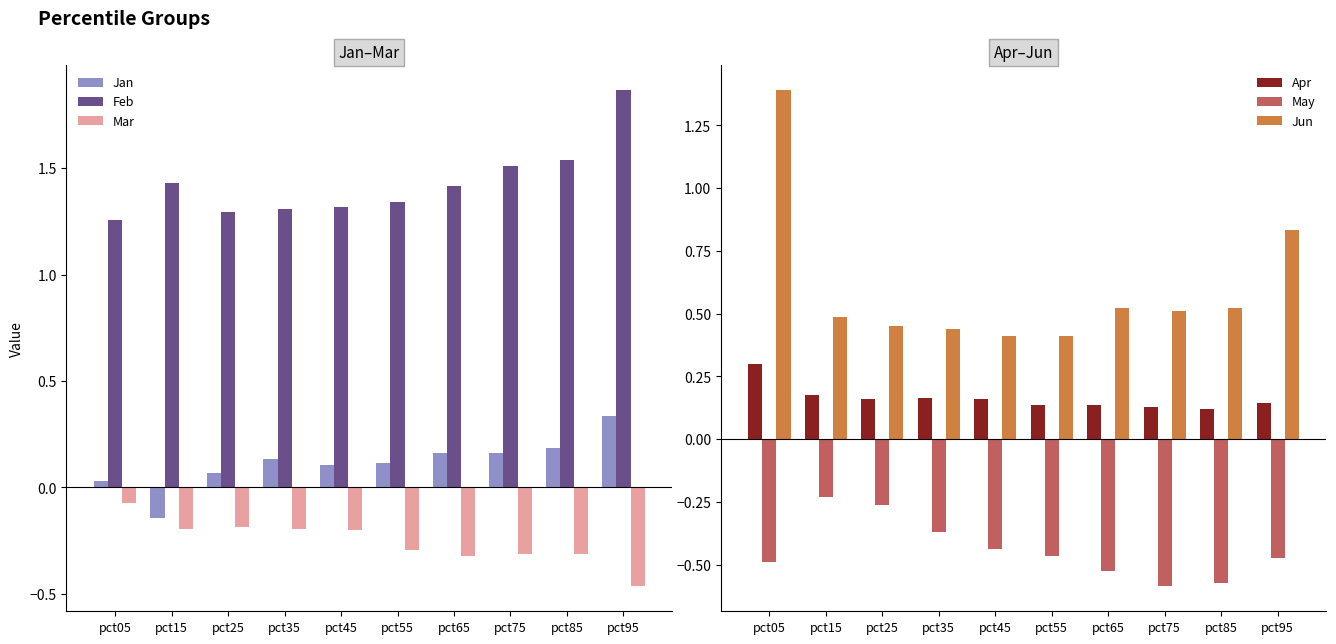

Are the bars horizontal?

No